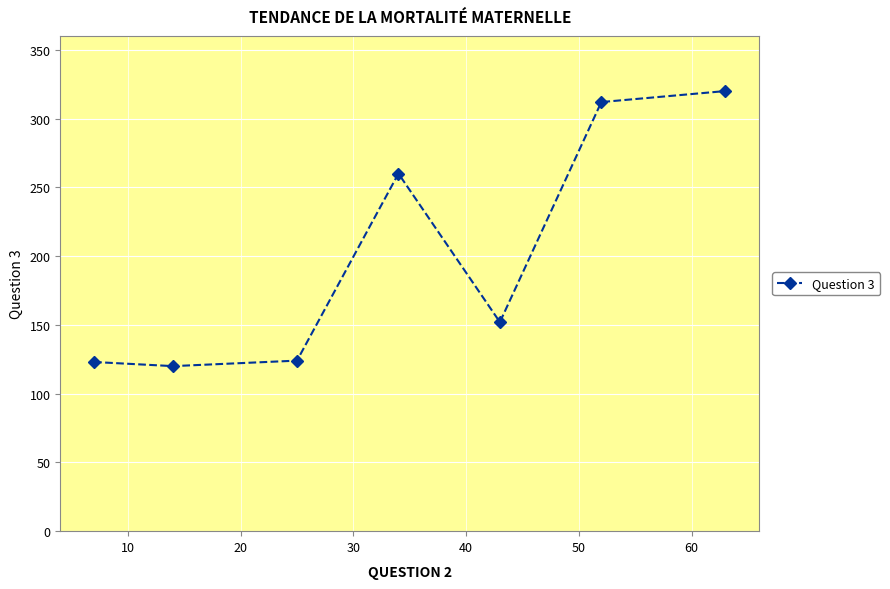

How many values are below 152?

3